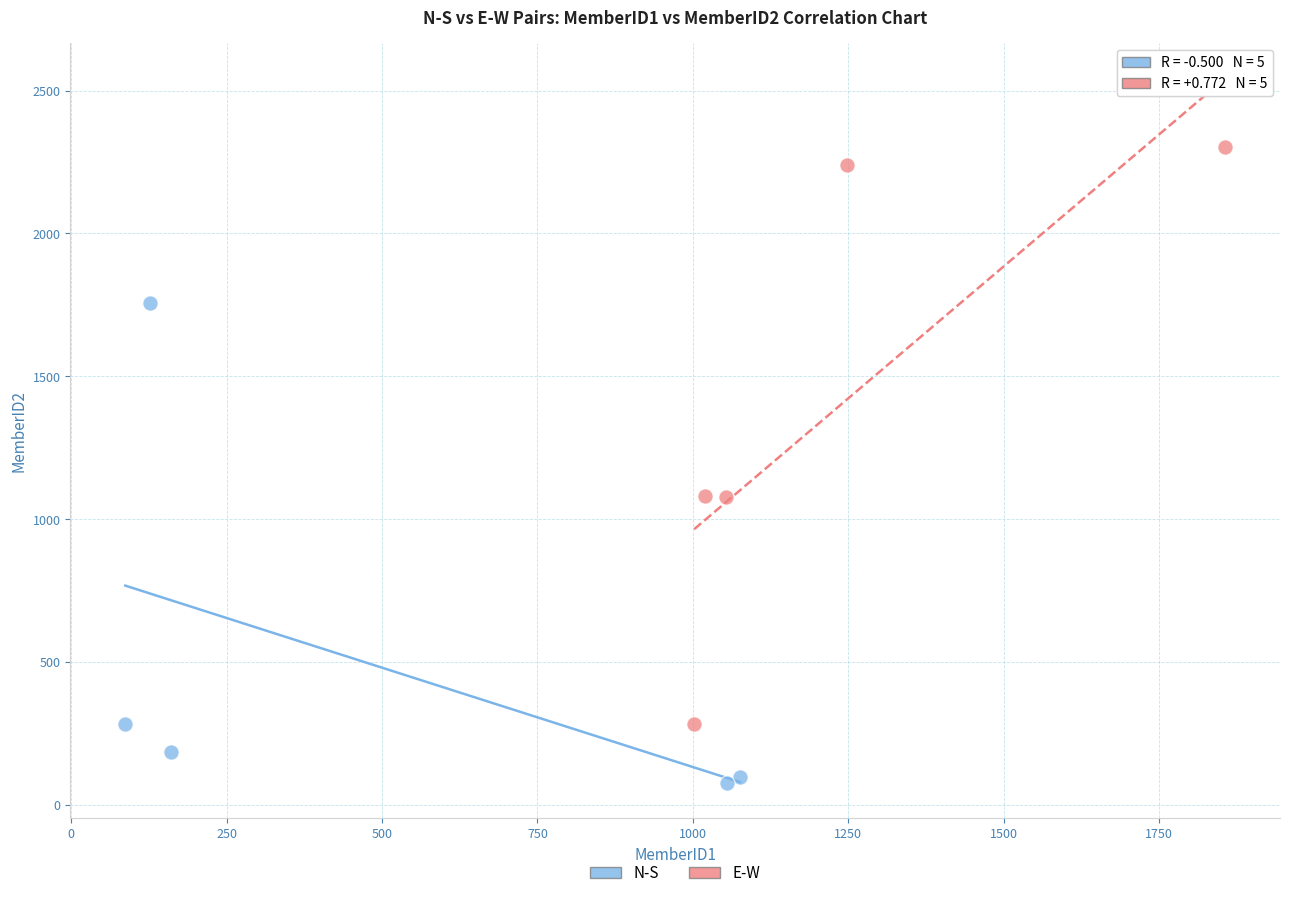

Which series contains the lowest Y value?

N-S